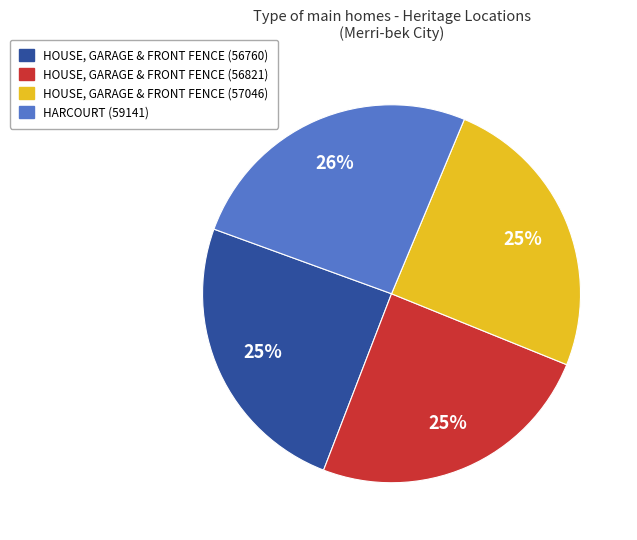

To the nearest percent, what is the difference between the largest and smallest slice percentages?

1%